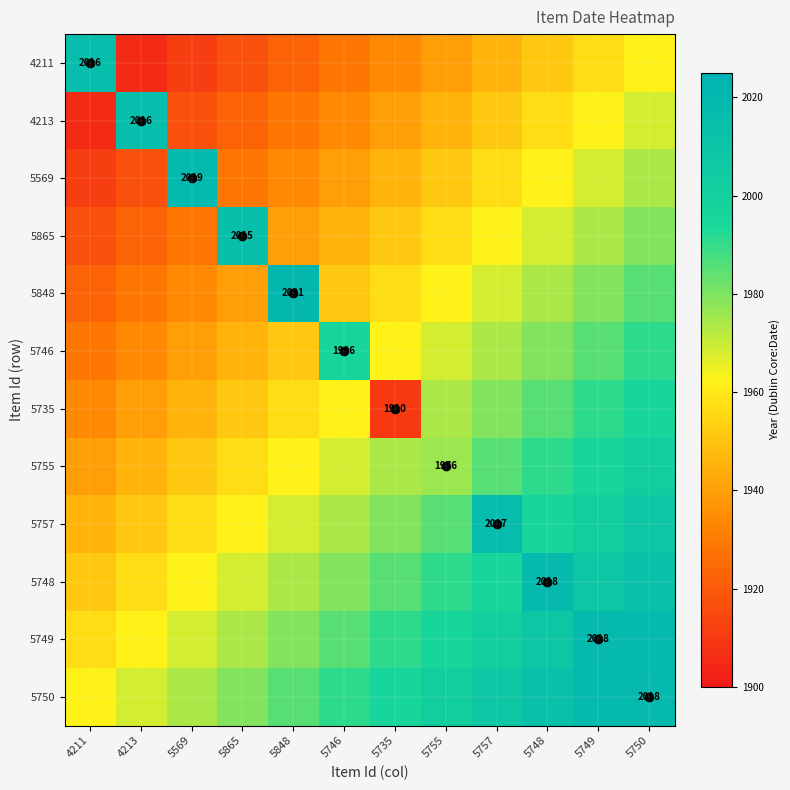

Where does the 5735 series first go above 1962?

5746